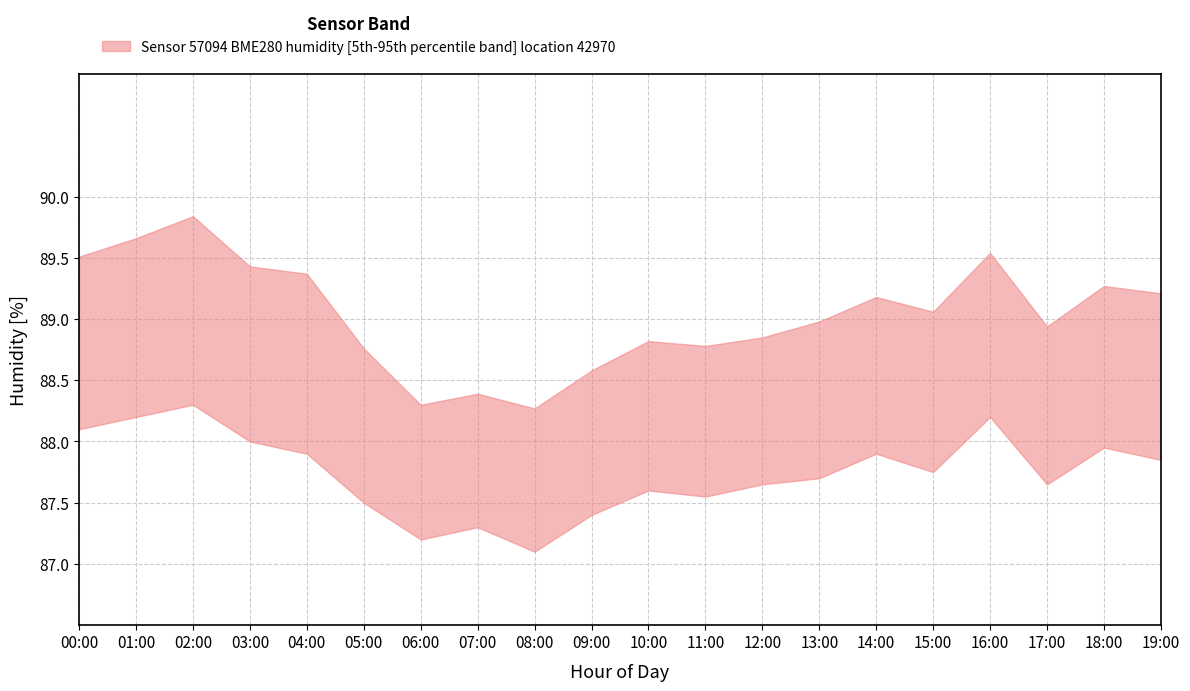

What is the average value of the humidity_upper series?

89.0